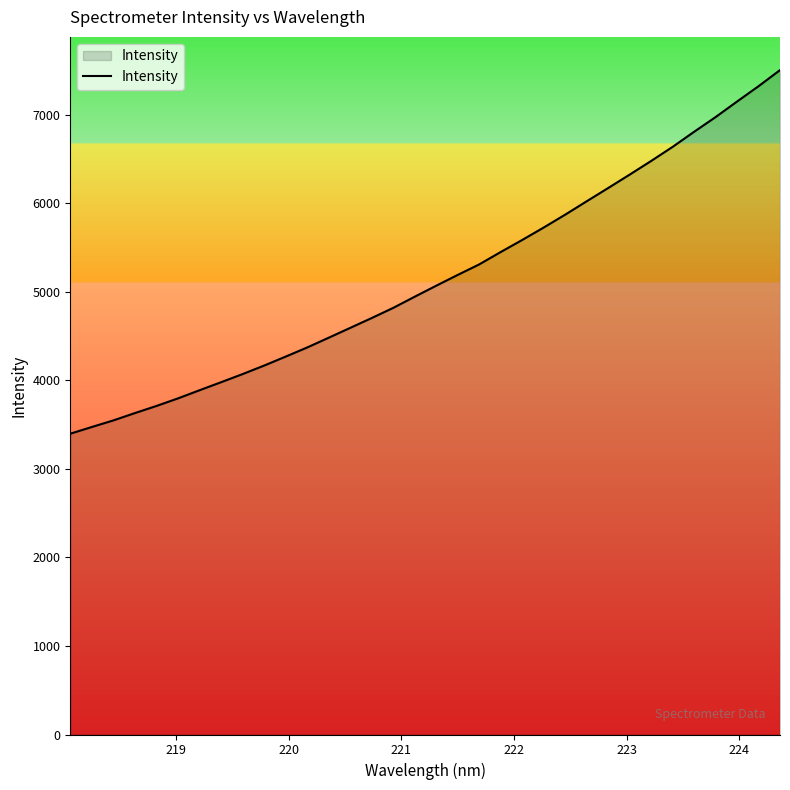

What is the minimum value shown in the chart?

3398.0